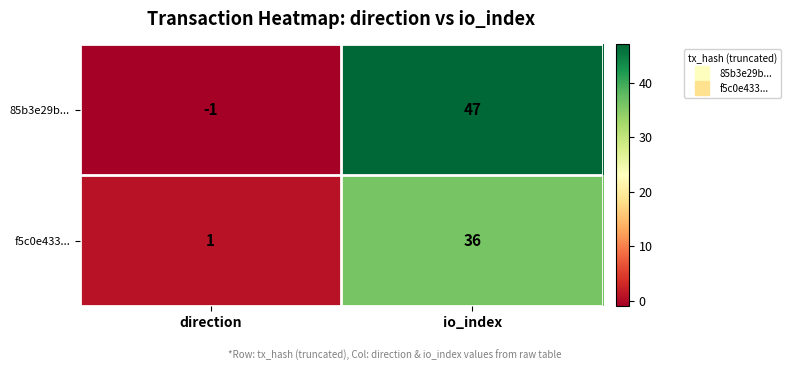

What is the sum of all 85b3e29b... values?

46